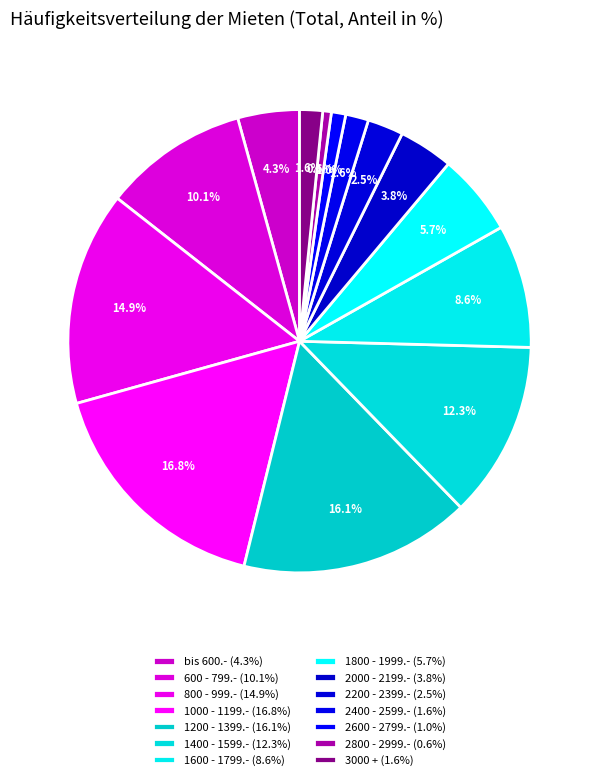

What is the change in value from 800 - 999.- to 2200 - 2399.-?

-12.4